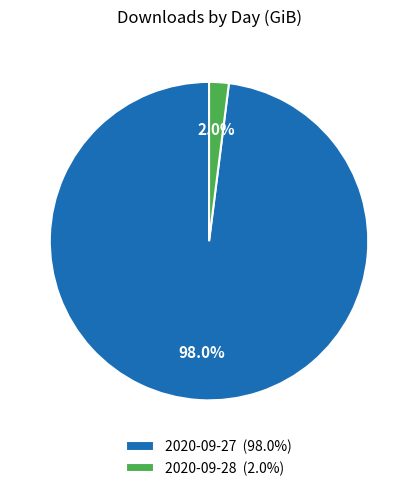

What is the majority slice?

2020-09-27